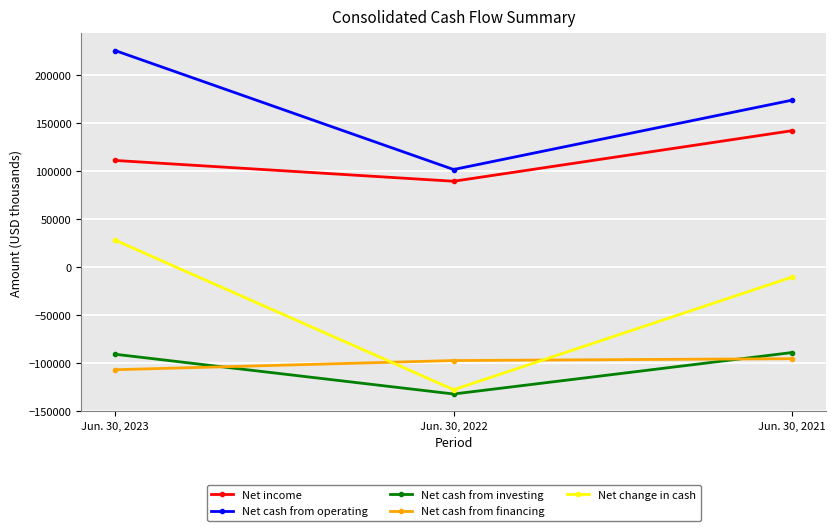

Count the number of categories in the chart.

3